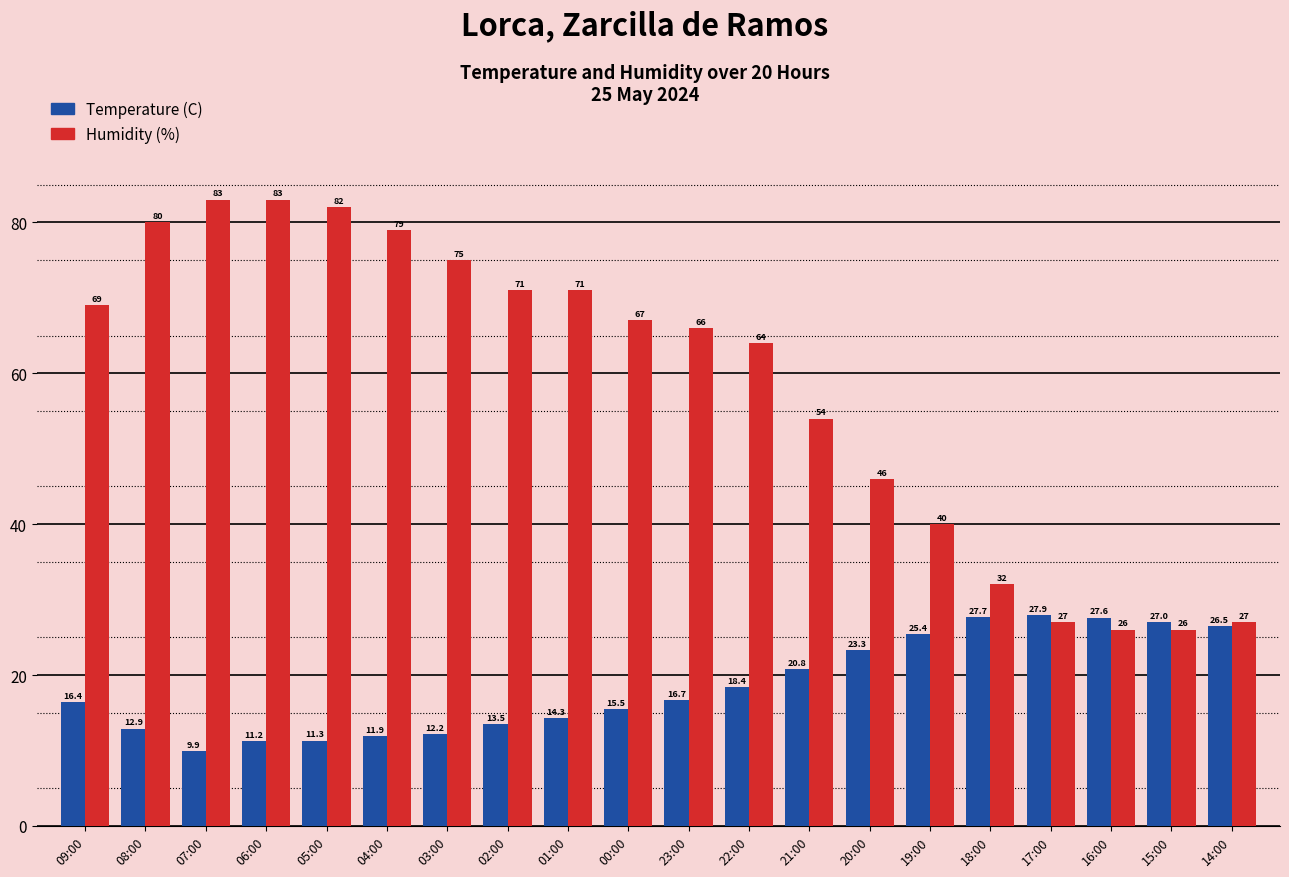

What is the greatest value displayed?

83.0